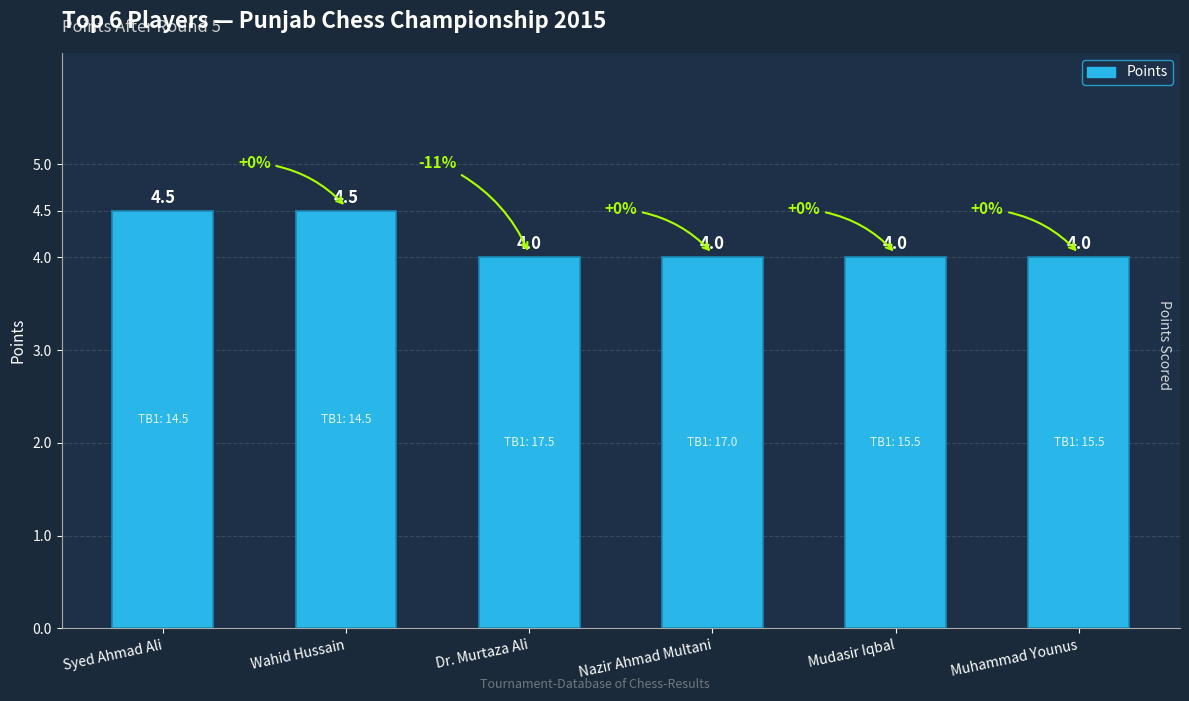

Is it true that the value at Mudasir Iqbal is 4.0?

True